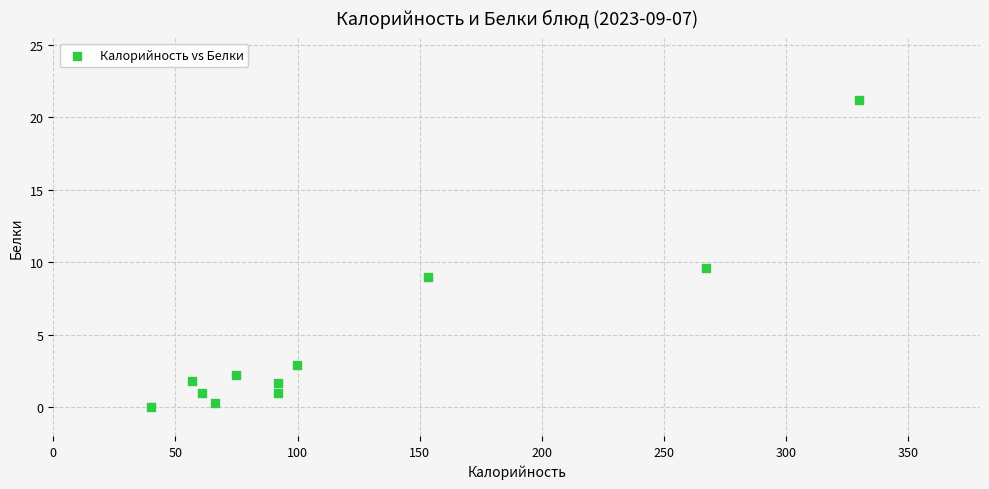

What Y value in the scatter plot is closest to 10?

9.6